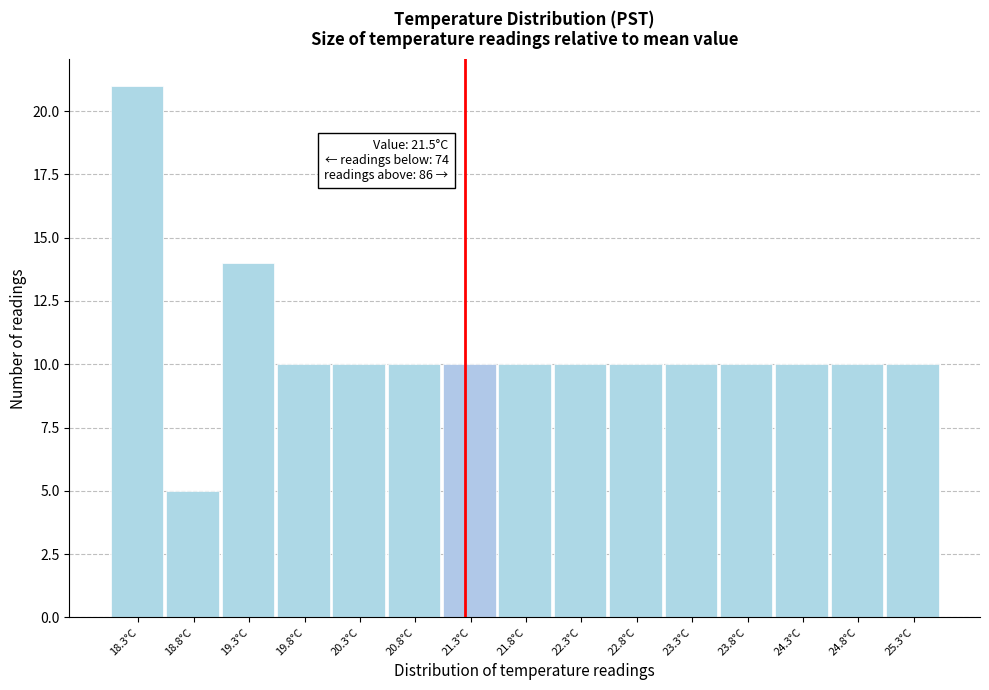

Reading right to left, what are all the values shown in this chart?

25.3°C=10	24.8°C=10	24.3°C=10	23.8°C=10	23.3°C=10	22.8°C=10	22.3°C=10	21.8°C=10	21.3°C=10	20.8°C=10	20.3°C=10	19.8°C=10	19.3°C=14	18.8°C=5	18.3°C=21